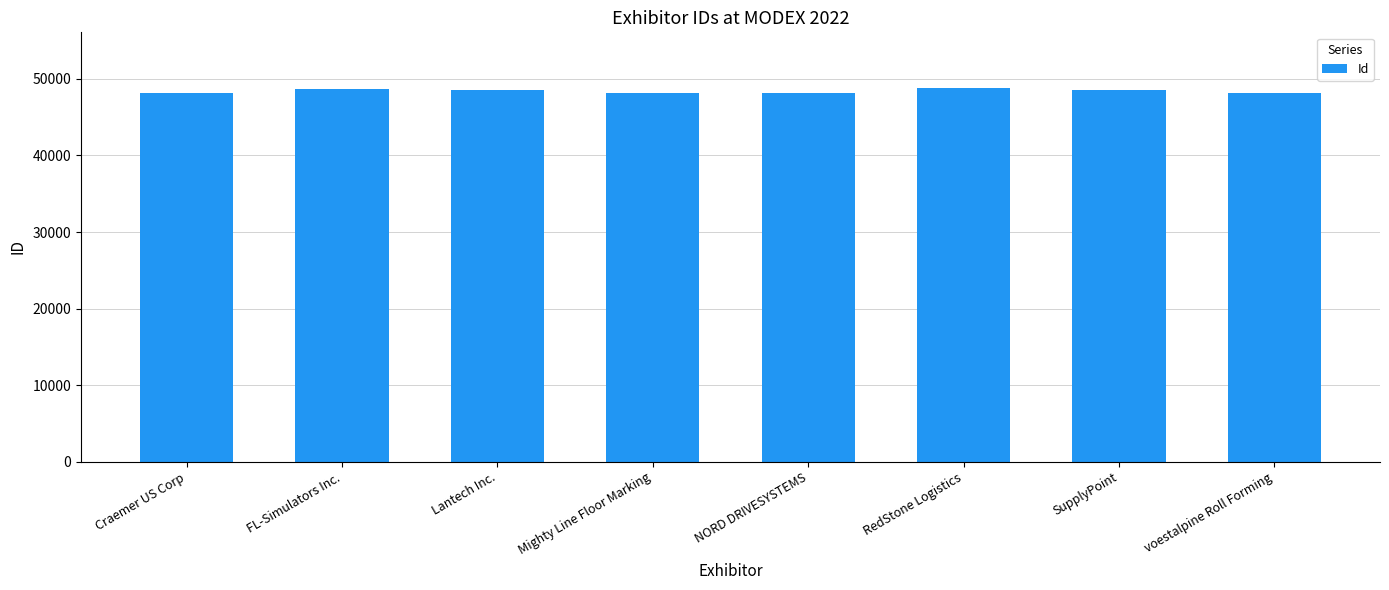

What is the sum of the values at NORD DRIVESYSTEMS and voestalpine Roll Forming?

96304